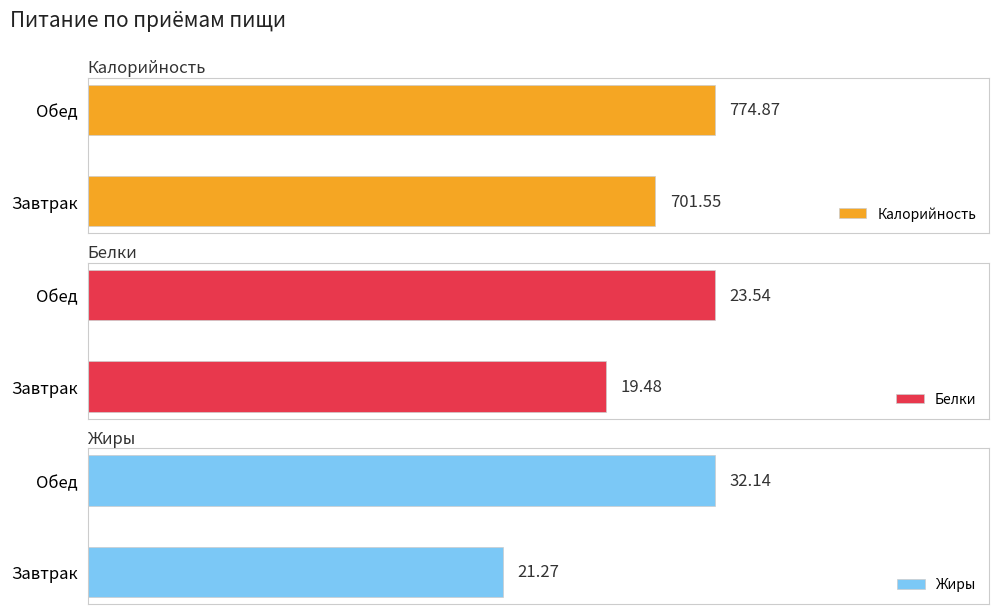

What is the difference between the Белки values at 0 and 1?

4.1